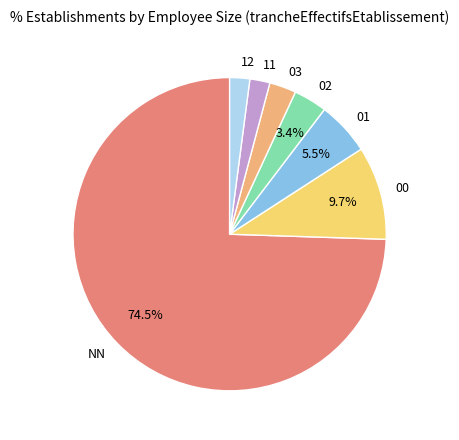

Between NN and 00, which is larger?

NN